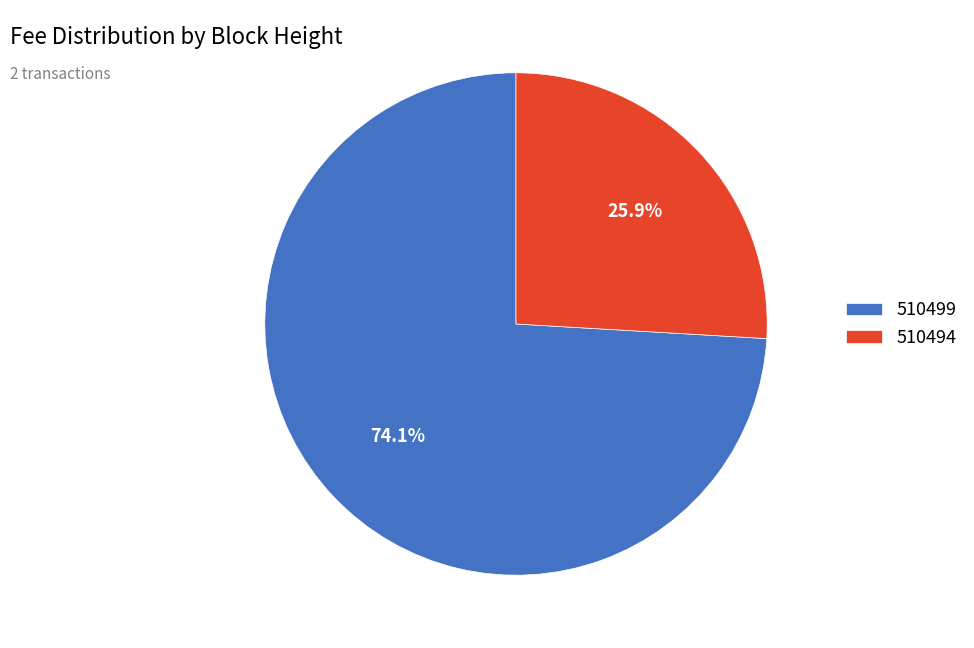

To the nearest percent, what percentage of the pie is 510494?

26%